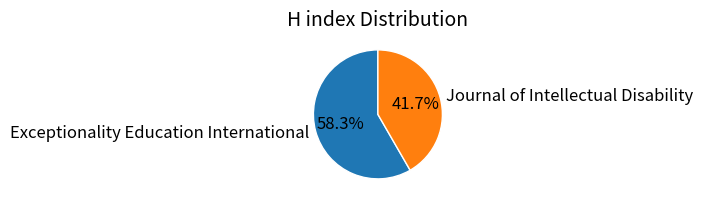

To the nearest percent, what is the combined percentage of Journal of Intellectual Disability and Exceptionality Education International?

100%